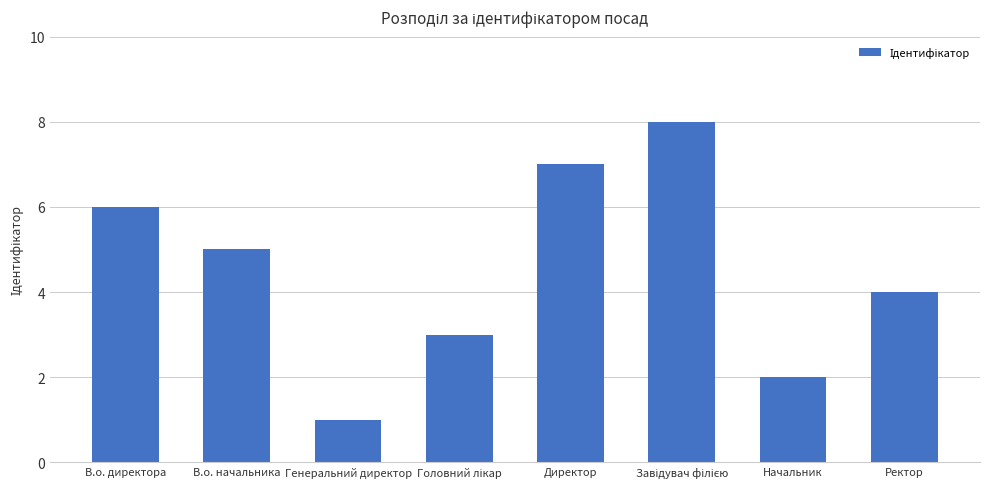

What is the maximum value shown in the chart?

8